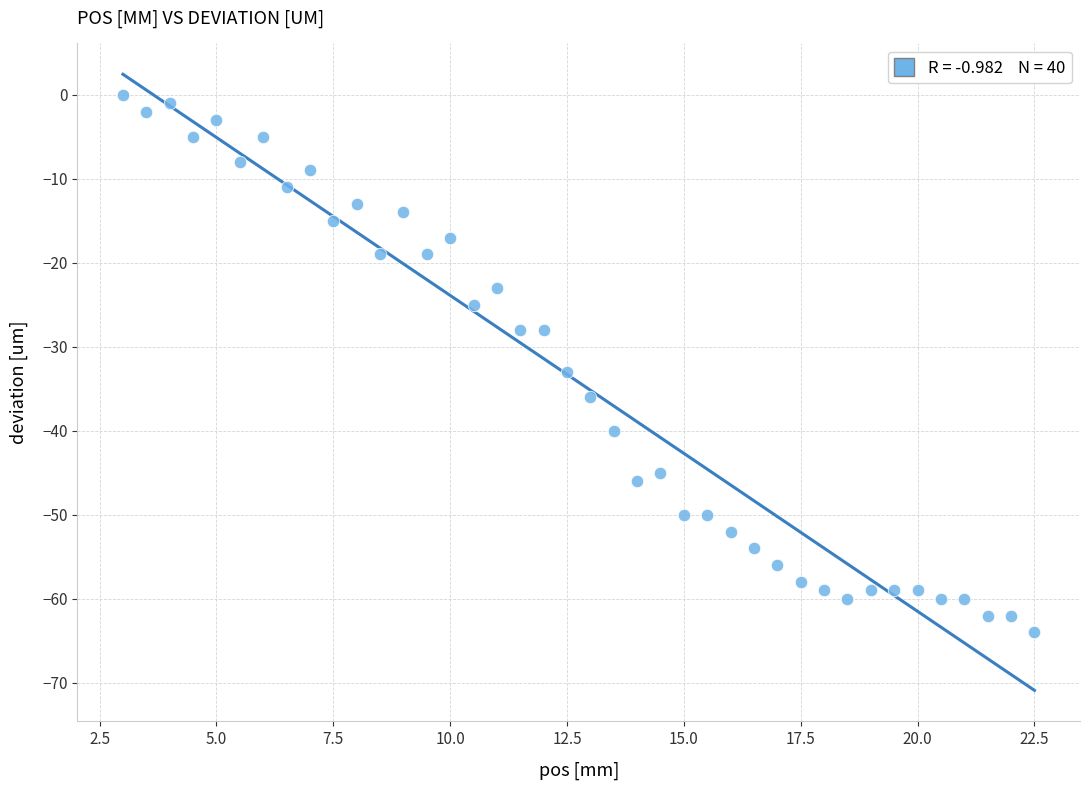

What is the range of Y values (max minus min)?

64